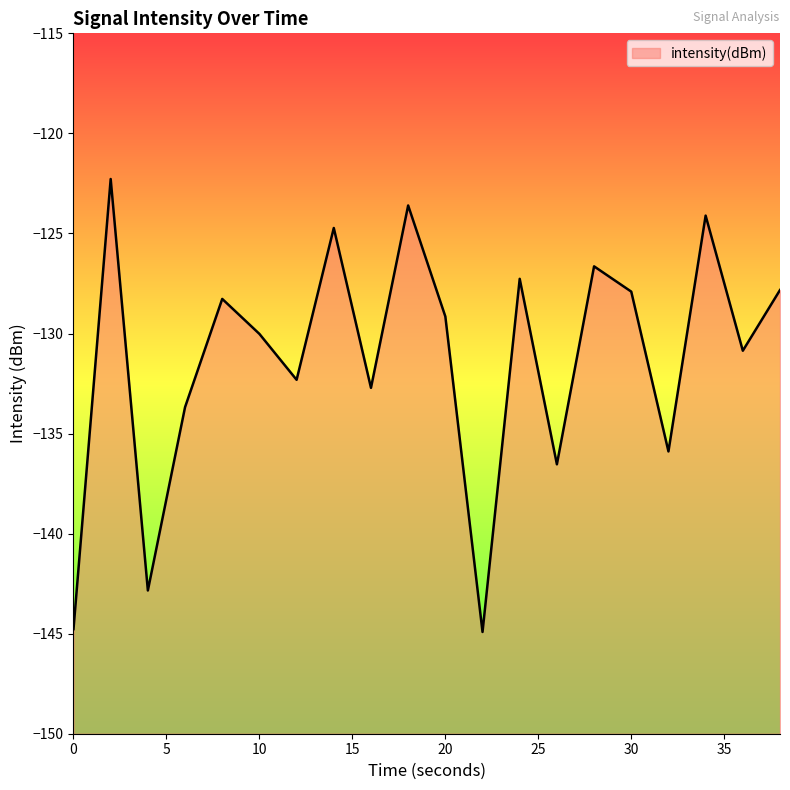

At which label is the value closest to -133?

16